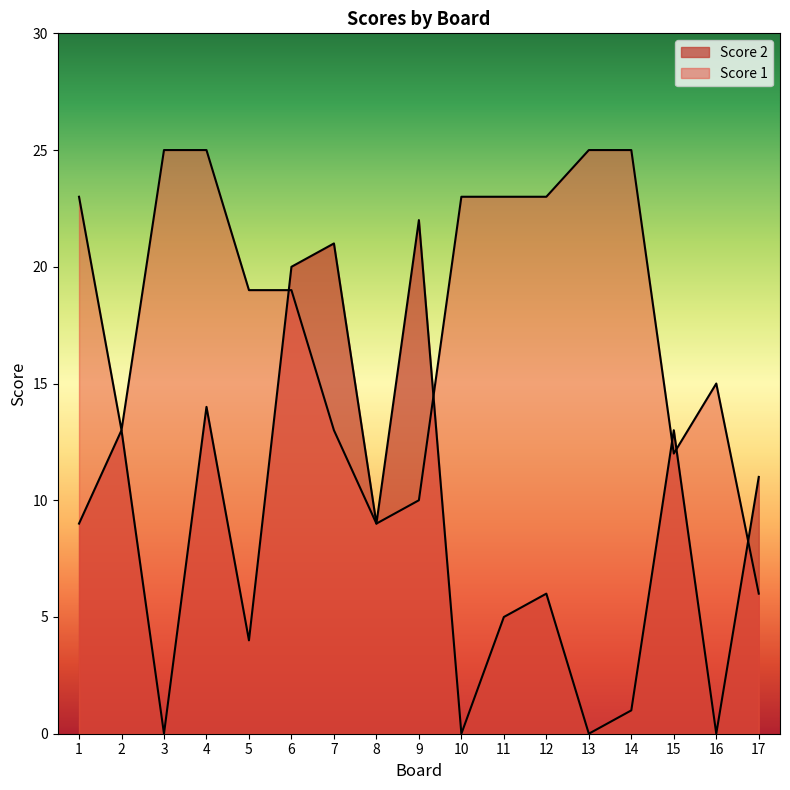

What is the value of the Score 2 point at the 8th from the left?

9